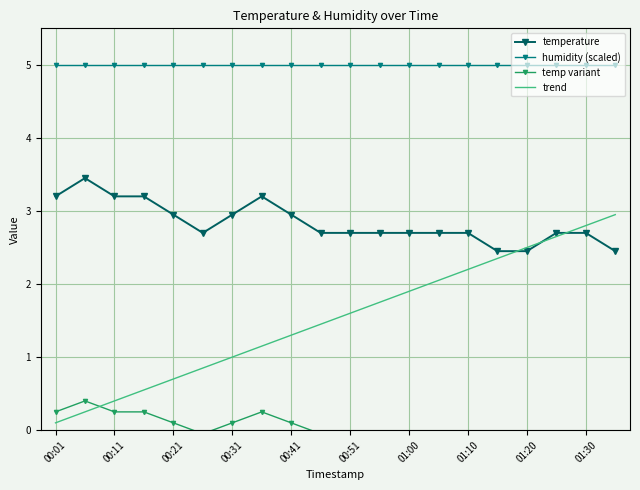

Reading right to left, what are all the values shown in this chart?

temperature: 2.5	2.7	2.7	2.5	2.5	2.7	2.7	2.7	2.7	2.7	2.7	2.9	3.2	2.9	2.7	2.9	3.2	3.2	3.5	3.2
humidity (scaled): 5.0	5.0	5.0	5.0	5.0	5.0	5.0	5.0	5.0	5.0	5.0	5.0	5.0	5.0	5.0	5.0	5.0	5.0	5.0	5.0
temp variant: -0.2	-0.1	-0.1	-0.2	-0.2	-0.1	-0.1	-0.1	-0.1	-0.1	-0.1	0.1	0.3	0.1	-0.1	0.1	0.3	0.3	0.4	0.3
trend: 3.0	2.8	2.6	2.5	2.4	2.2	2.0	1.9	1.8	1.6	1.4	1.3	1.2	1.0	0.8	0.7	0.5	0.4	0.2	0.1